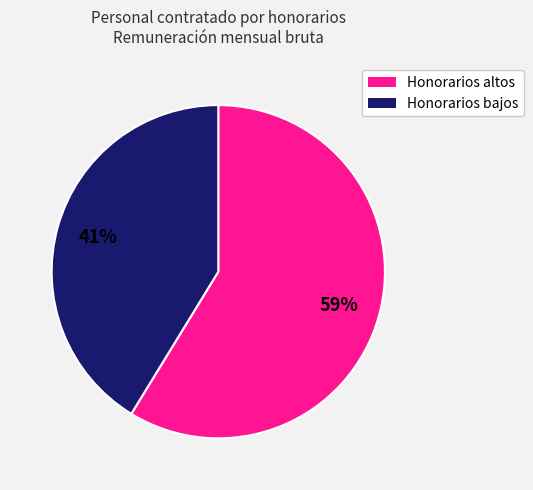

To the nearest percent, what is the average slice percentage?

50%